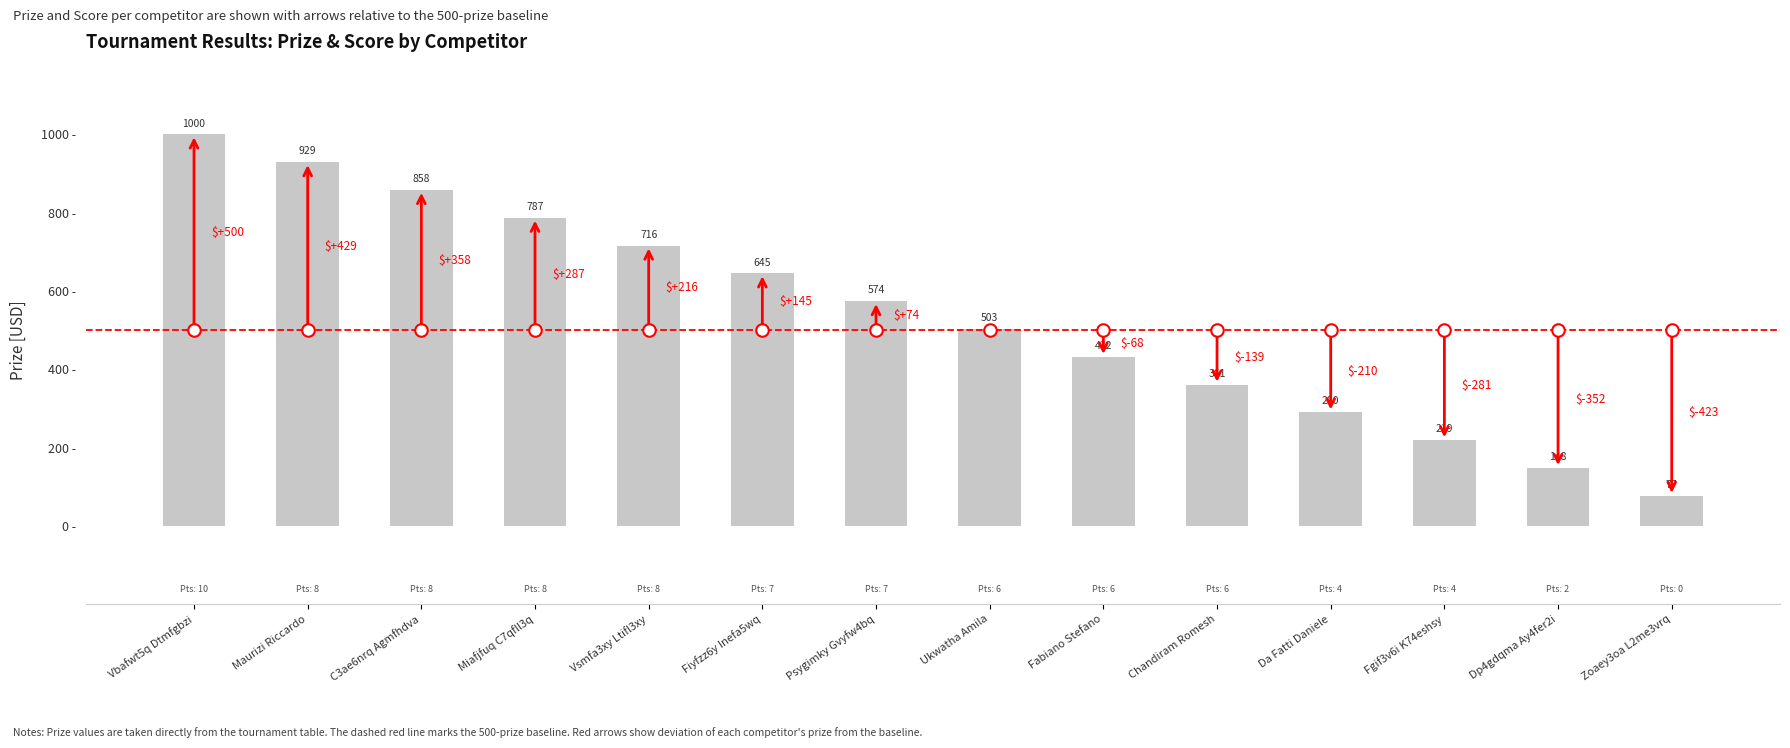

Where is the data nearest to the value 538?

Ukwatha Amila